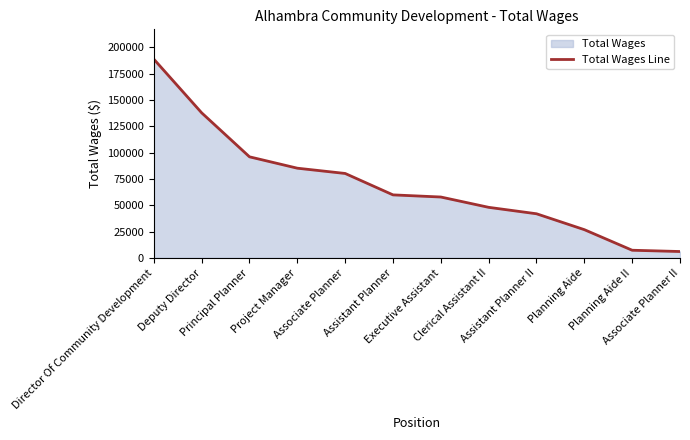

What is the difference between the second highest and second lowest values?

130519